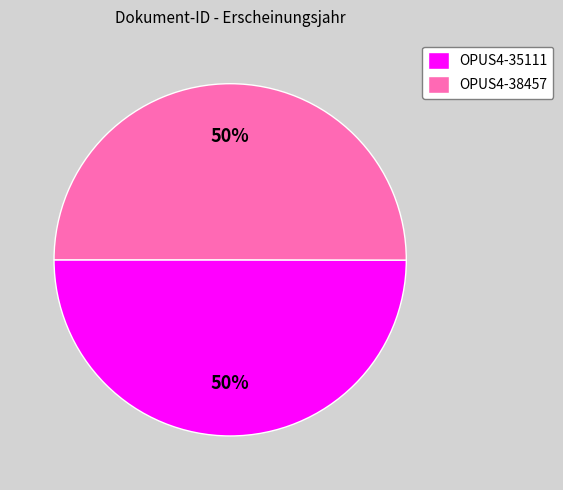

To the nearest percent, what percentage of the pie is OPUS4-38457?

50%